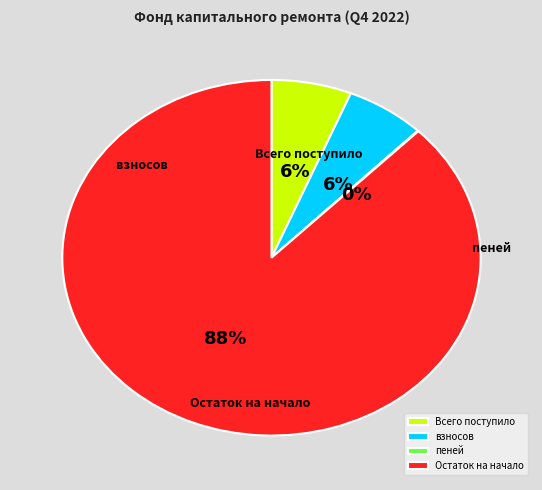

The взносов slice represents 6% of the pie. True or false?

True